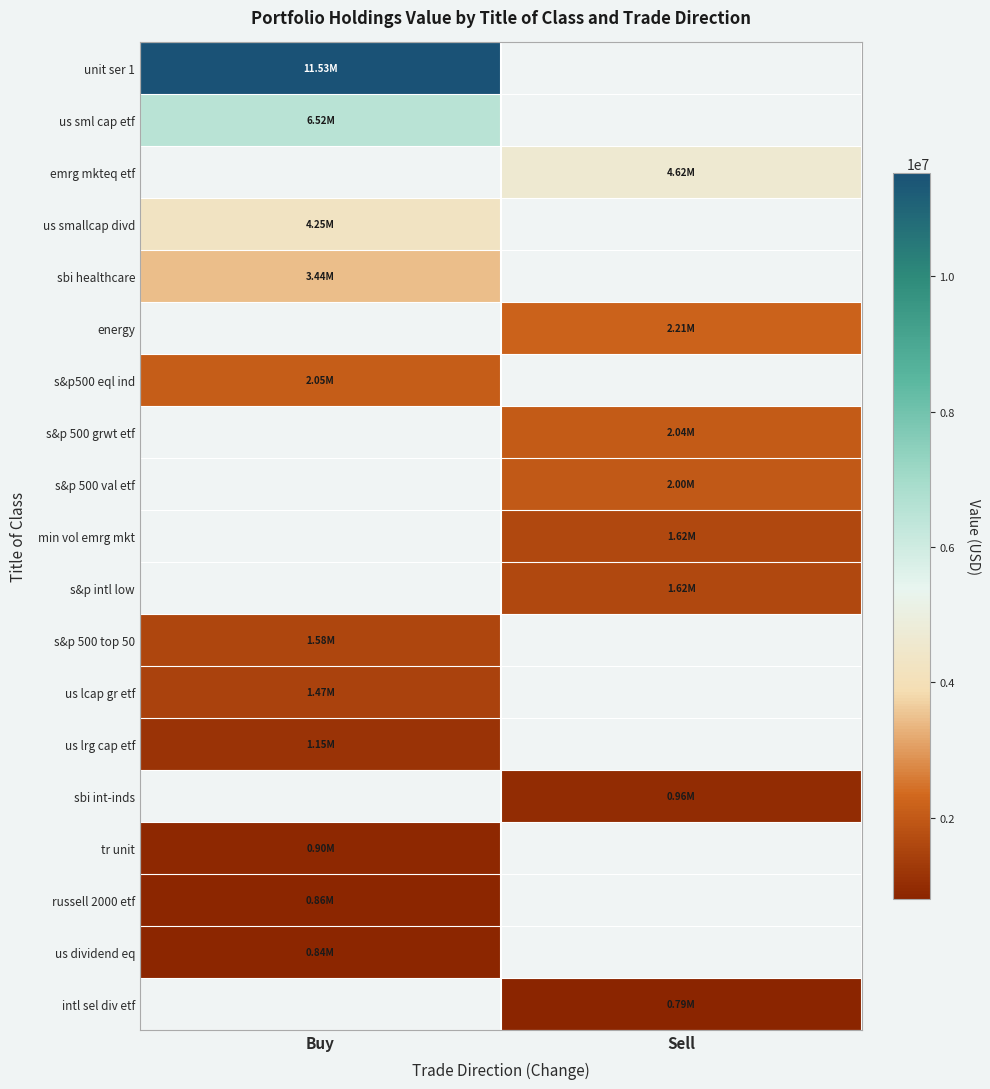

At which label is us smallcap divd closest to 4252000?

Buy